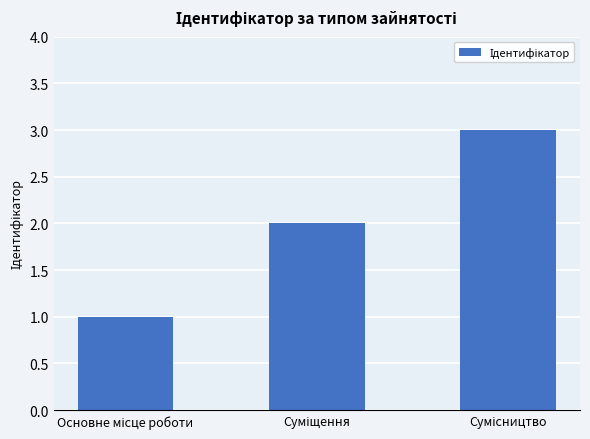

What is the maximum value shown in the chart?

3